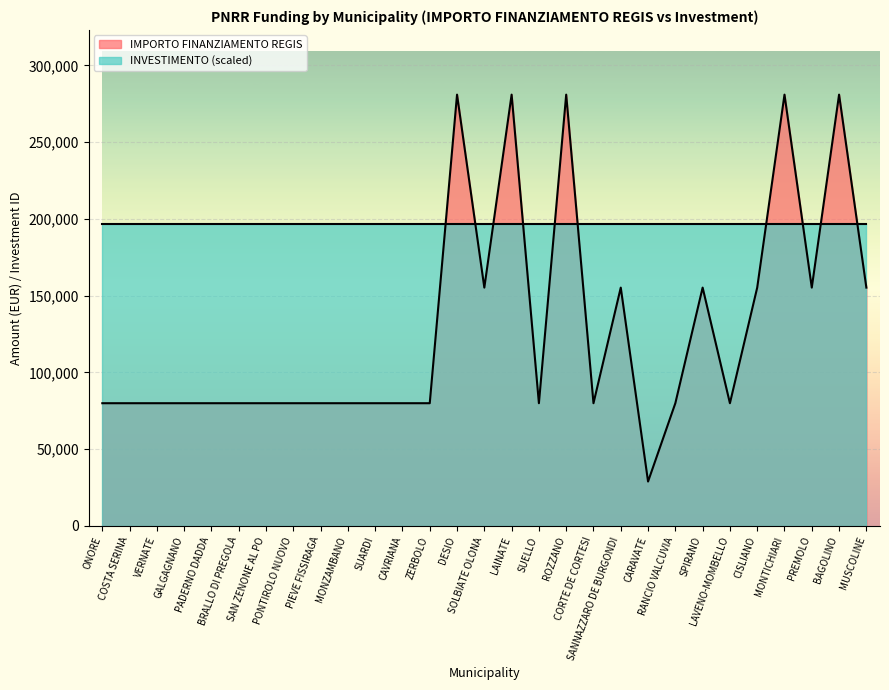

Rank the categories by value from highest to lowest.

DESIO, LAINATE, ROZZANO, MONTICHIARI, BAGOLINO, SOLBIATE OLONA, SANNAZZARO DE BURGONDI, SPIRANO, CISLIANO, PREMOLO, MUSCOLINE, ONORE, COSTA SERINA, VERNATE, GALGAGNANO, PADERNO DADDA, BRALLO DI PREGOLA, SAN ZENONE AL PO, PONTIROLO NUOVO, PIEVE FISSIRAGA, MONZAMBANO, SUARDI, CAVRIANA, ZERBOLO, SUELLO, CORTE DE CORTESI, RANCIO VALCUVIA, LAVENO-MOMBELLO, CARAVATE